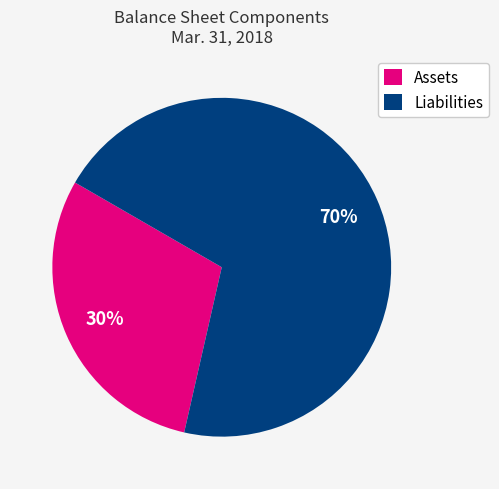

Which has a higher value, Liabilities or Assets?

Liabilities